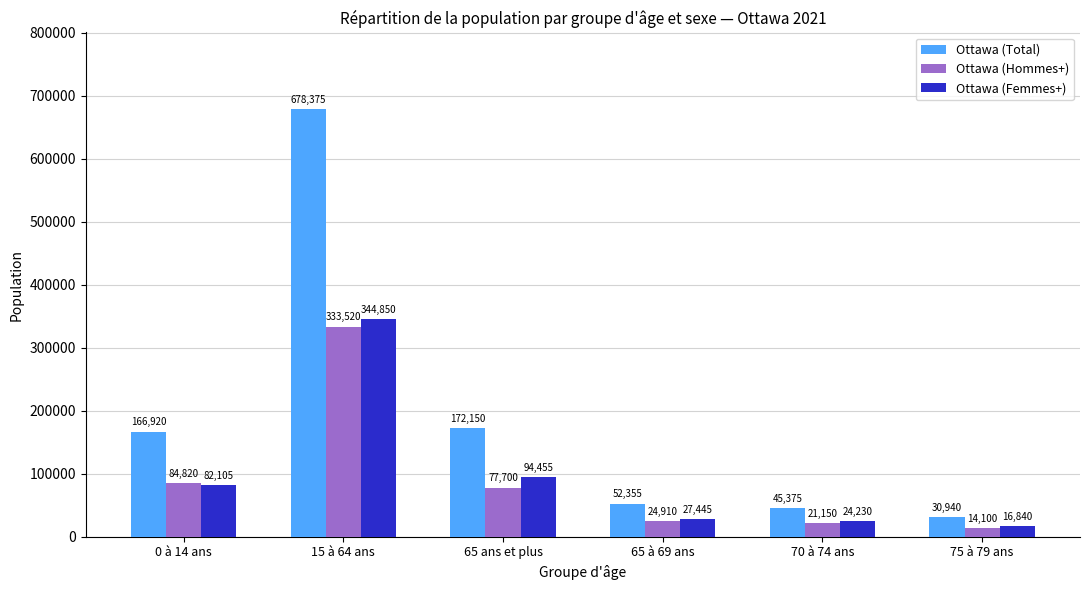

Which series has the largest range (max minus min)?

Ottawa (Total)